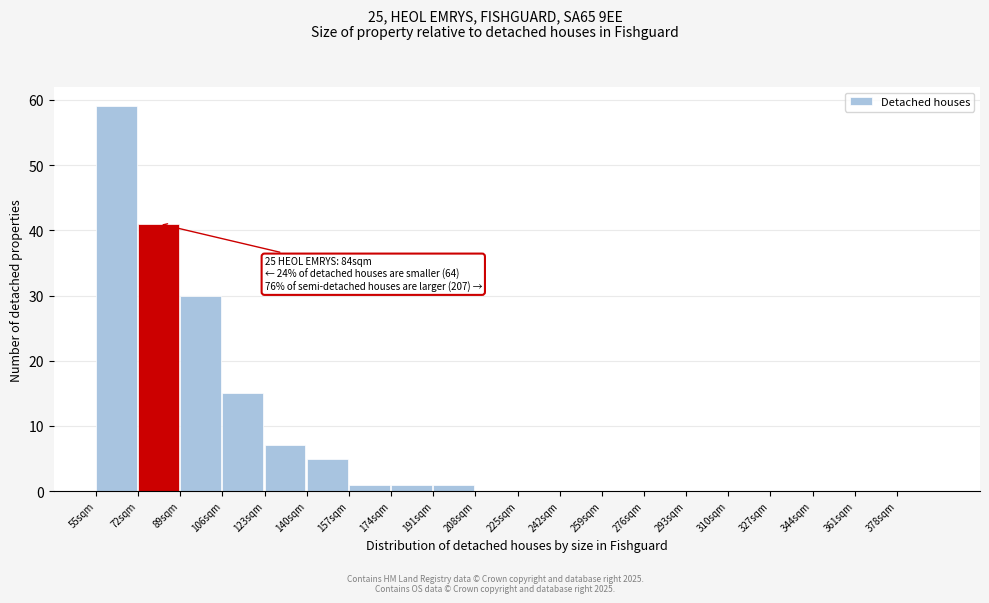

Which range on the x-axis has the tallest bar?

55 to 72